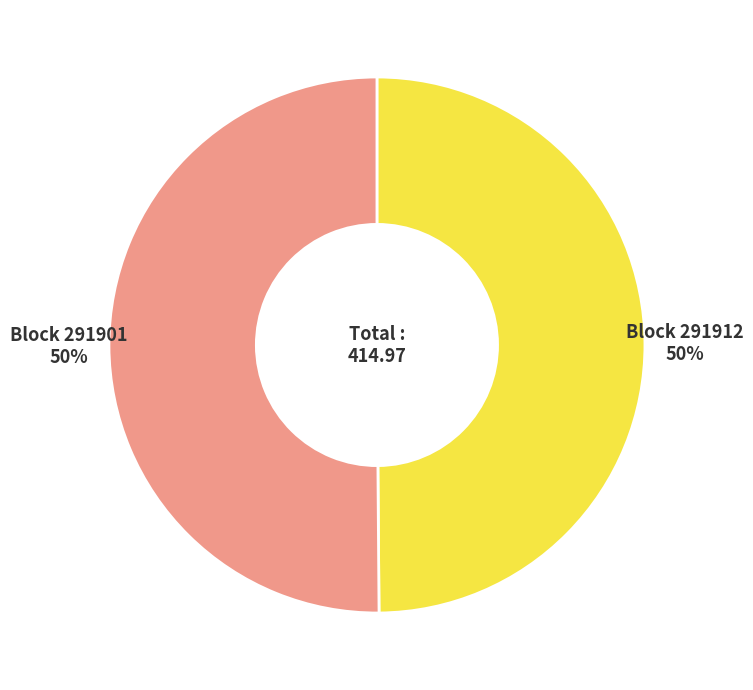

How many slices are in this pie chart?

2